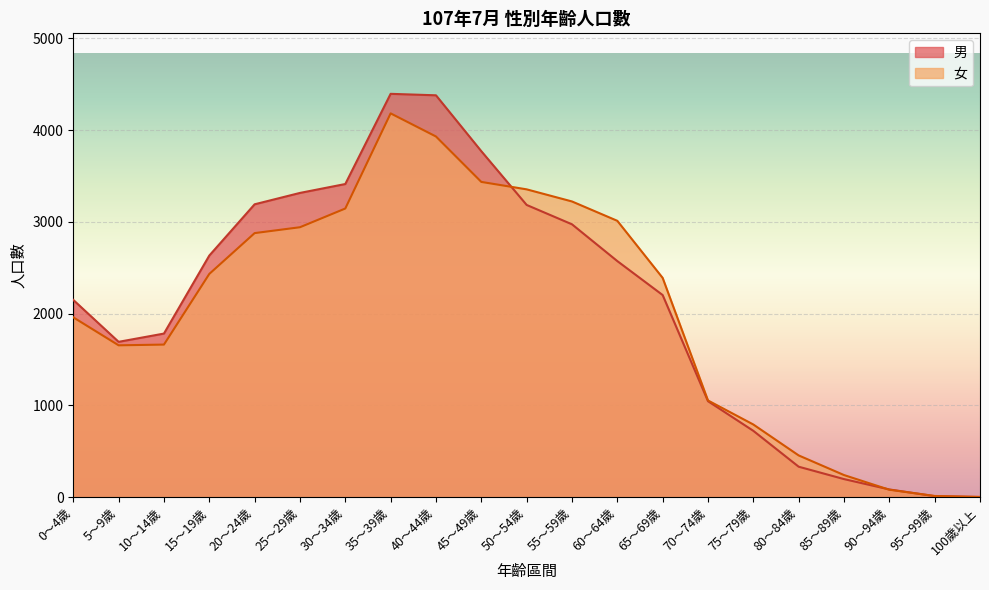

How many lines are shown in the chart?

2